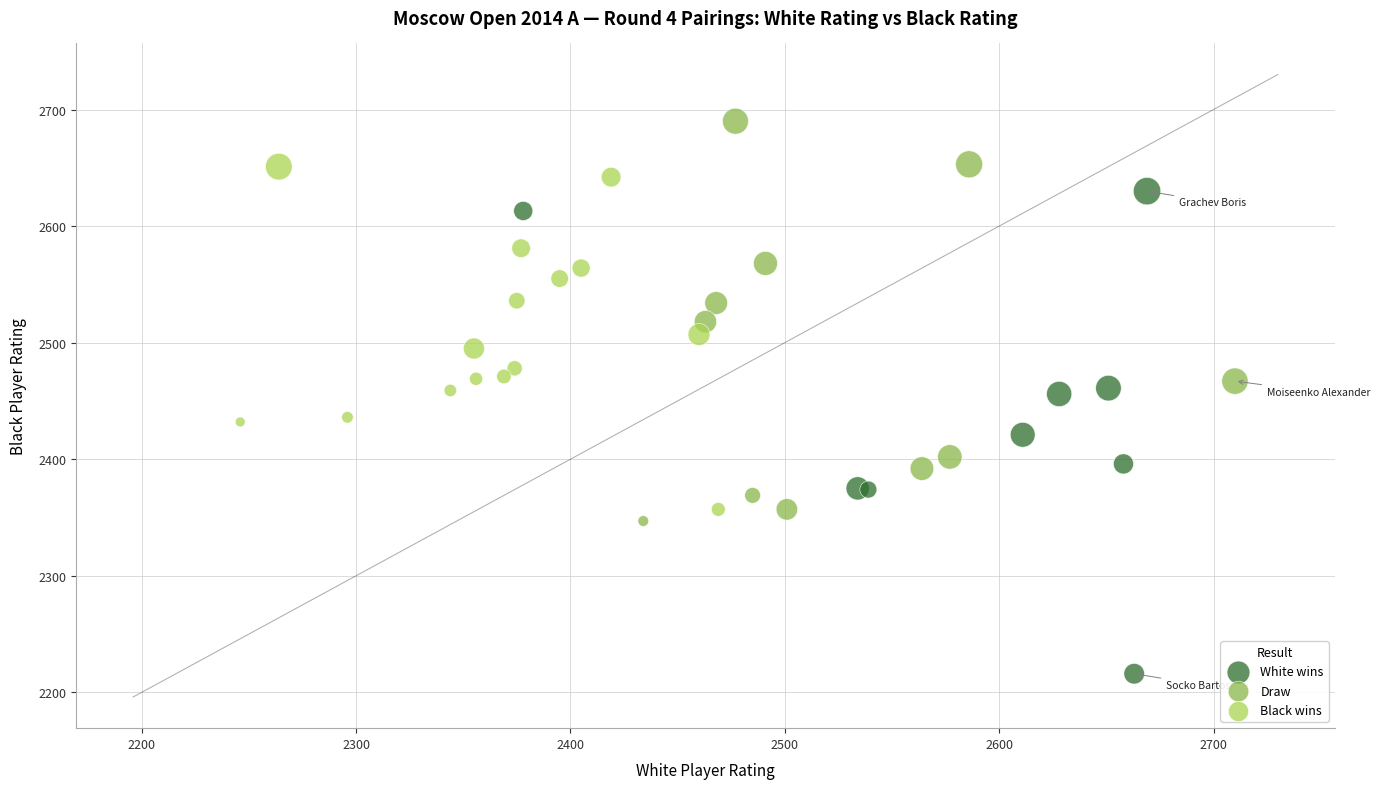

Which series reaches the maximum Y coordinate?

Draw